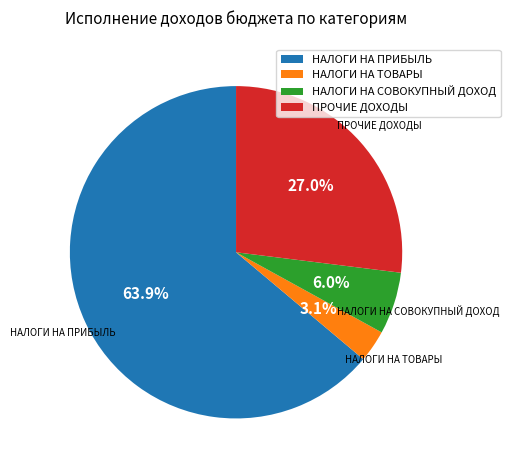

Is НАЛОГИ НА ПРИБЫЛЬ the majority of the pie?

Yes